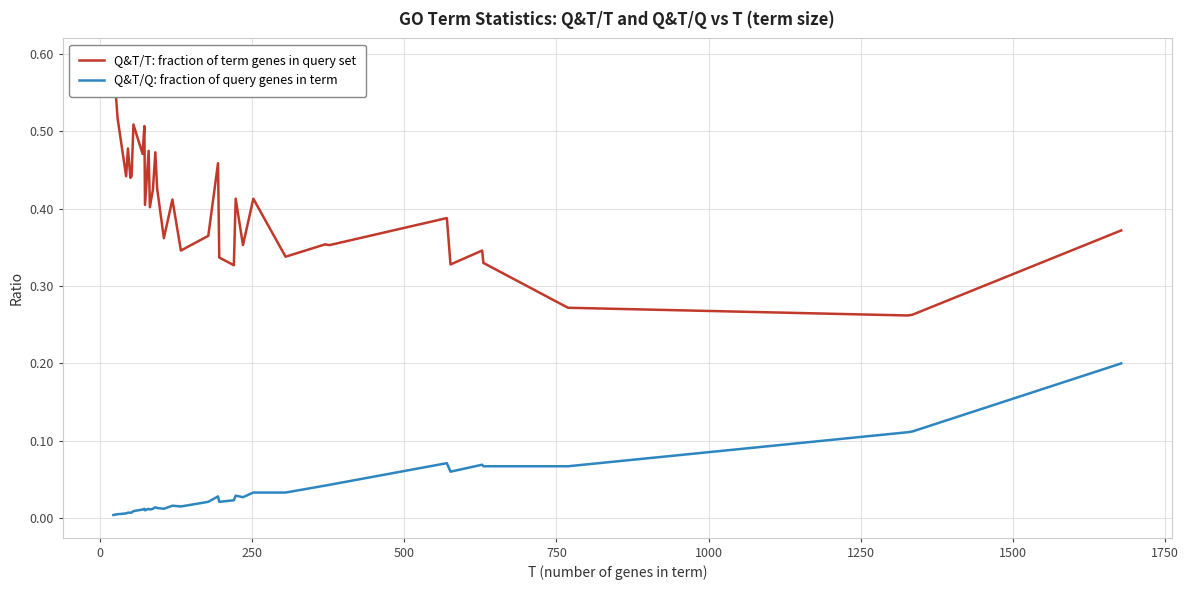

What is the minimum value for Q&T/T: fraction of term genes in query set?

0.3